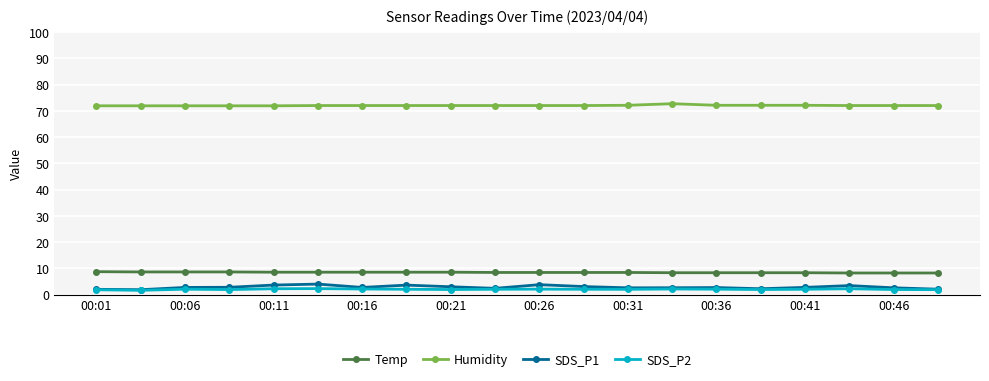

Which series has the widest spread of values?

SDS_P1